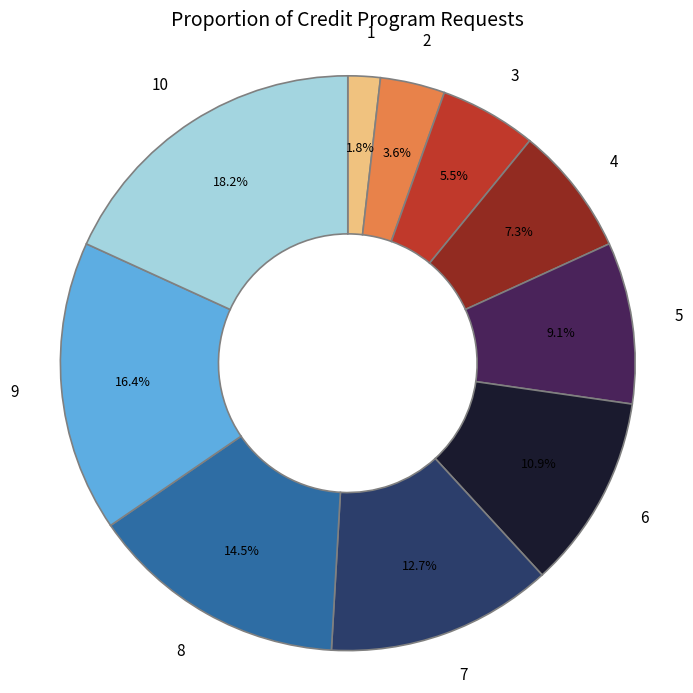

What is the total percentage of 6 and 1?

12.7%